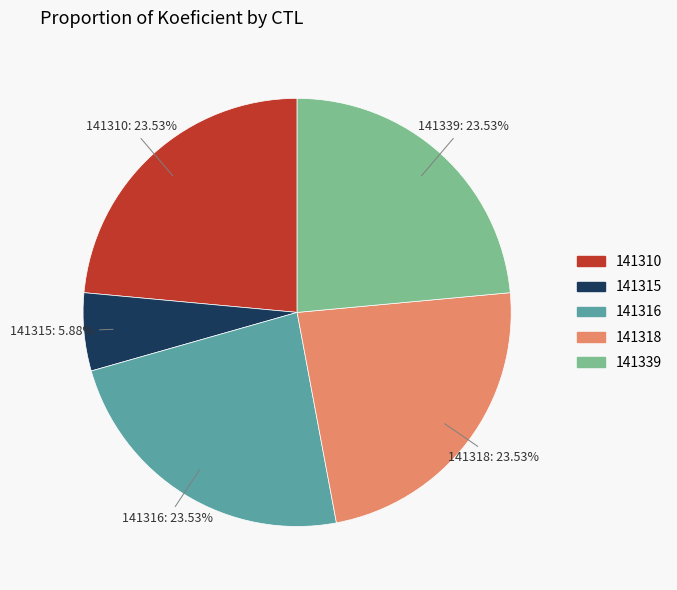

To the nearest percent, what percentage of the pie is 141316?

24%